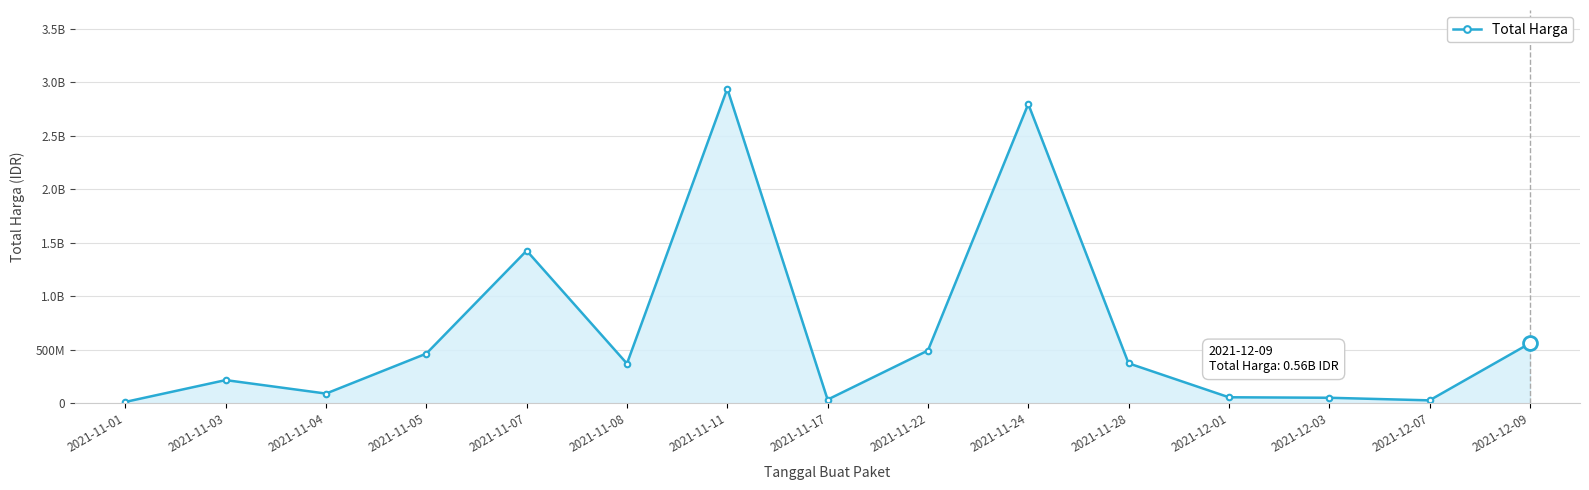

Does the chart have visible grid lines?

Yes